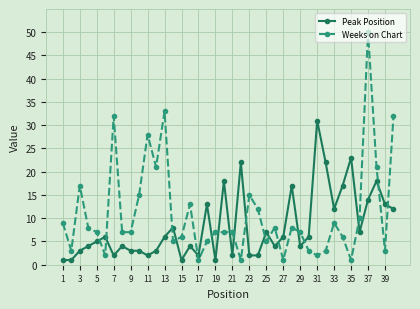

True or false: Peak Position has more than 1 points higher than both neighbors.

True